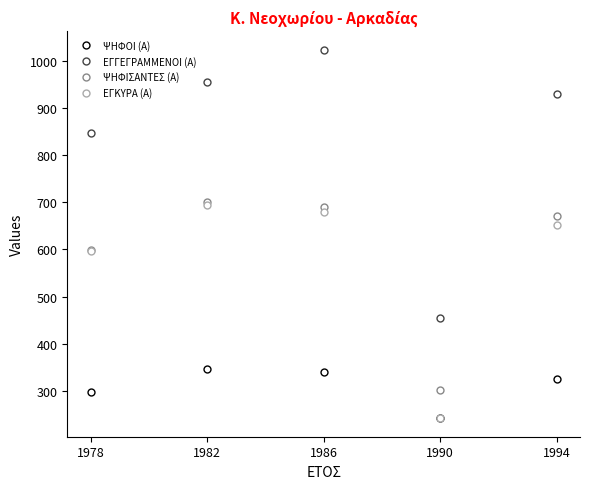

True or false: ΕΓΓΕΓΡΑΜΜΕΝΟΙ (Α) has a value of 313 at 1990.

False